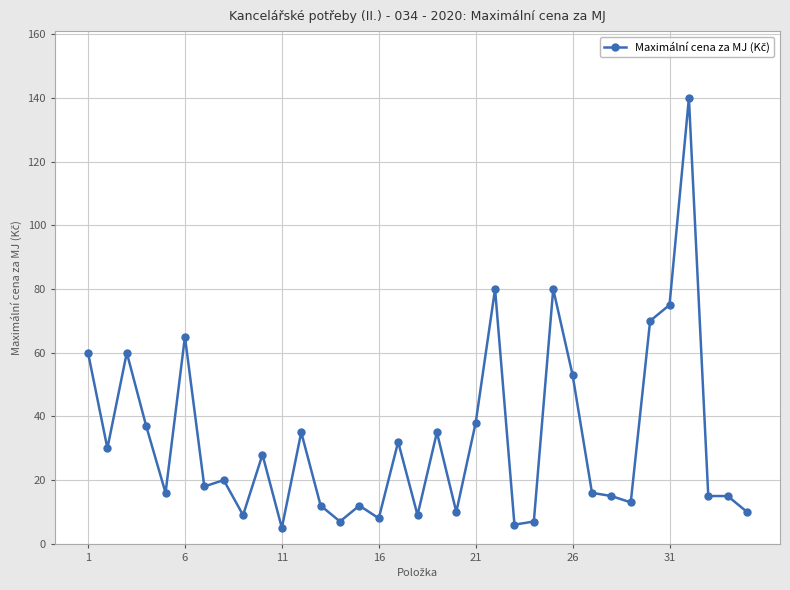

True or false: the data has more than 0 interior local peaks.

True